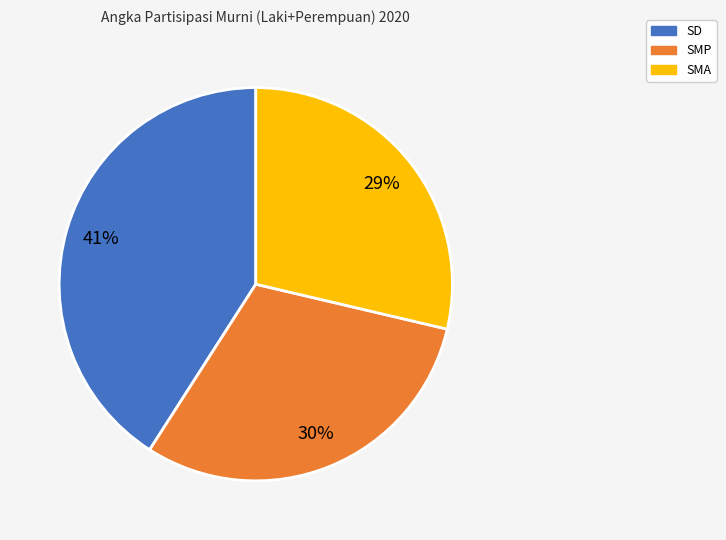

To the nearest percent, what is the combined percentage of SMP and SMA?

59%